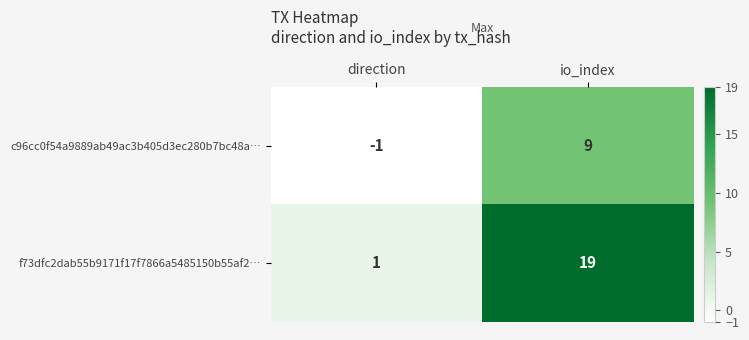

Which series changed the most between direction and io_index?

f73dfc2dab55b9171f17f7866a5485150b55af2…